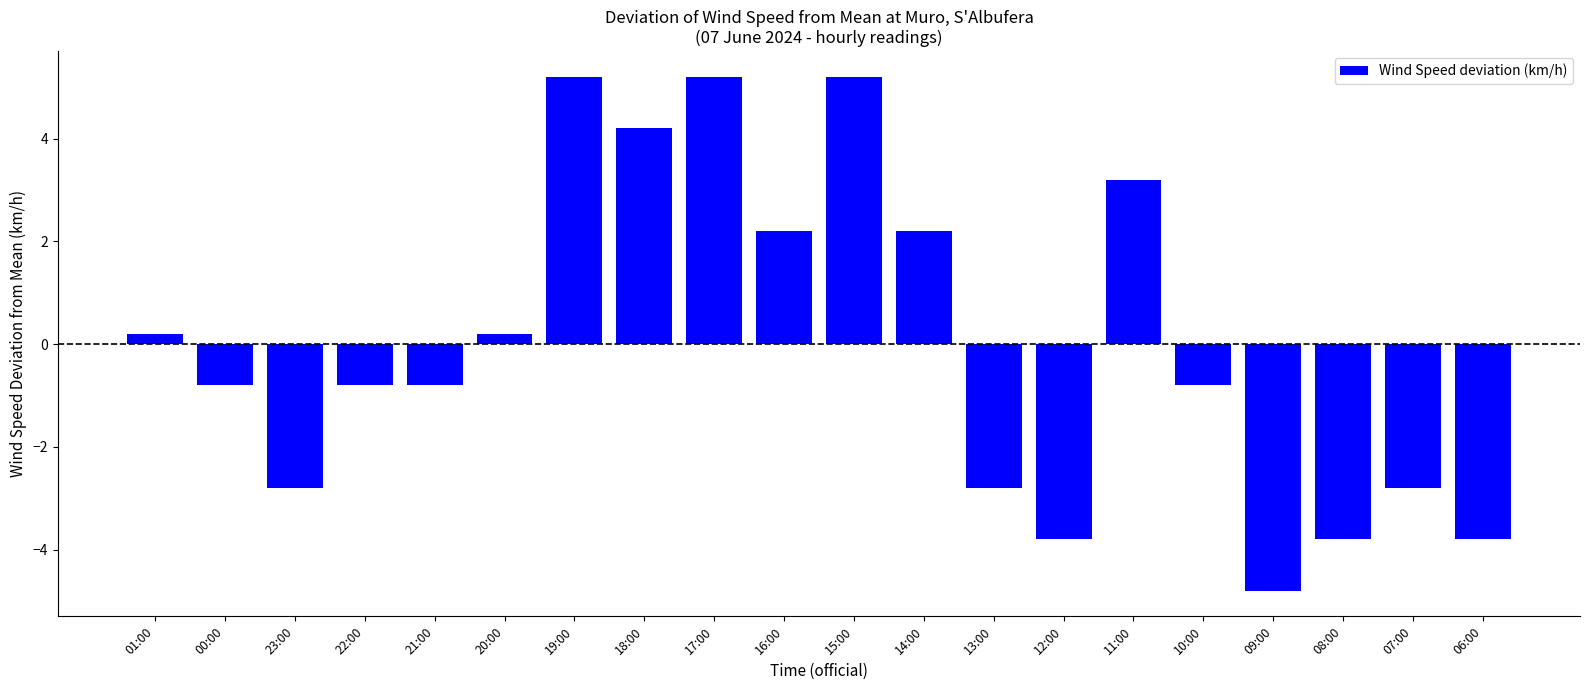

What is the minimum value shown in the chart?

-4.8